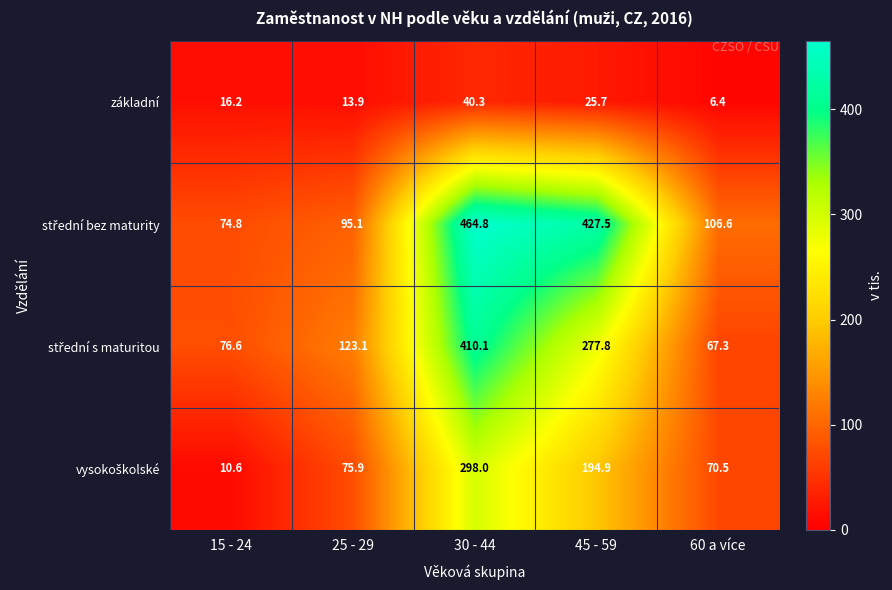

What is the difference between the maximum and minimum values in the základní series?

33.9